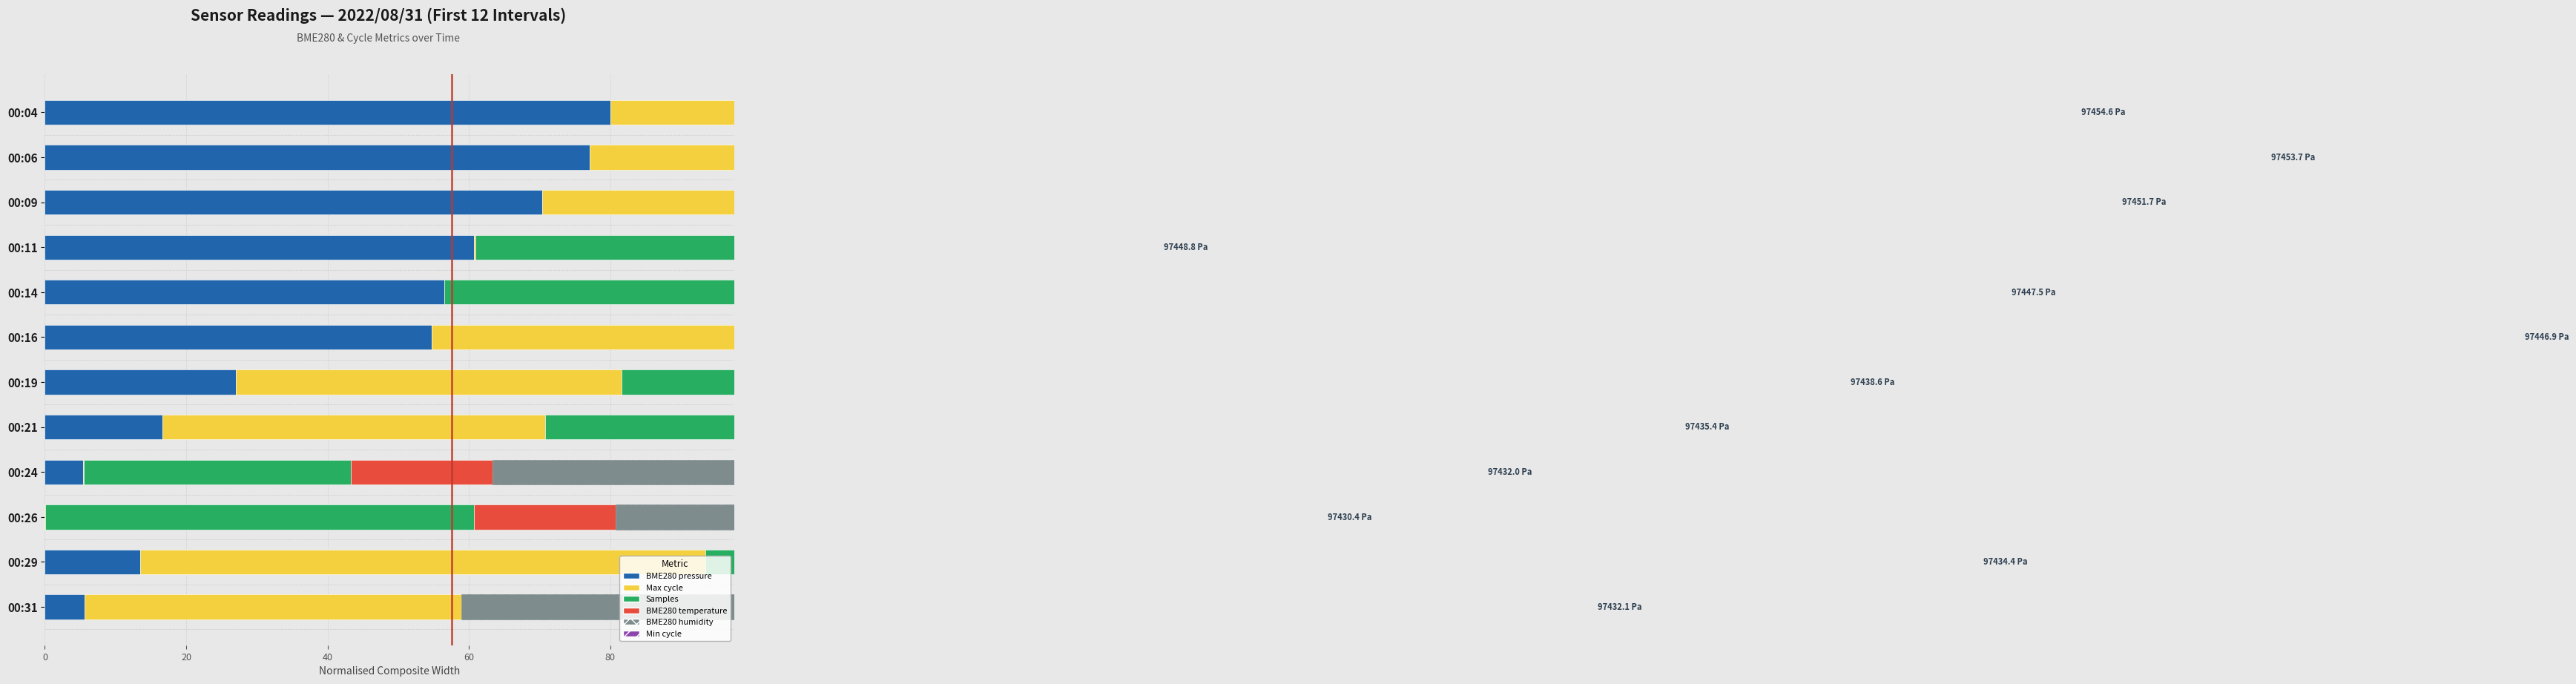

True or false: BME280_pressure has a value of 13.5 at 00:29.

True